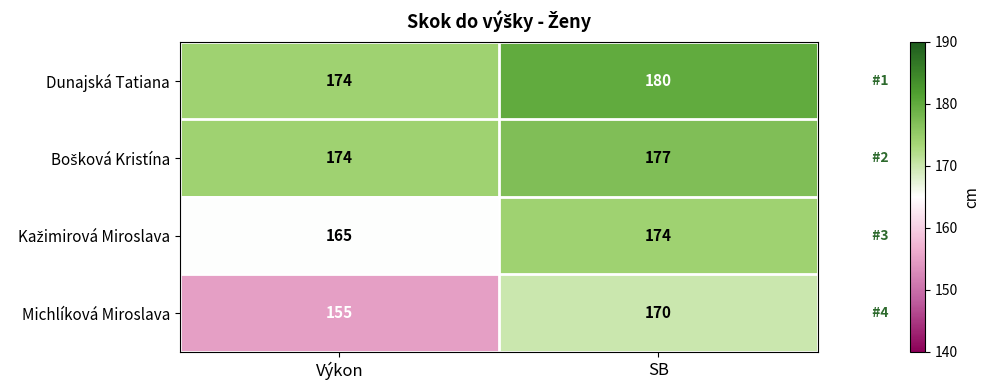

At which category is the sum across all series the highest?

SB